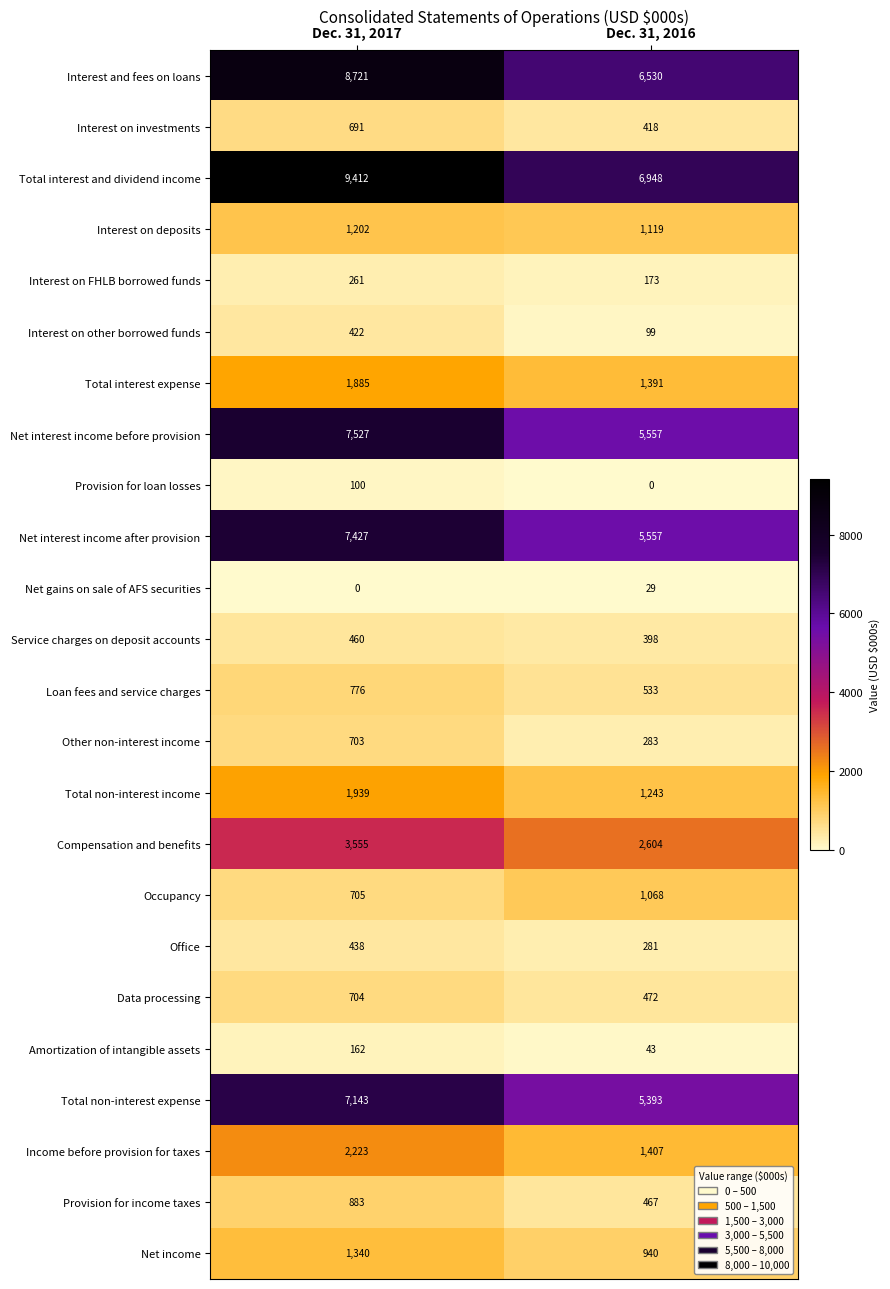

What is the difference between the Provision for income taxes values at Dec. 31, 2017 and Dec. 31, 2016?

416